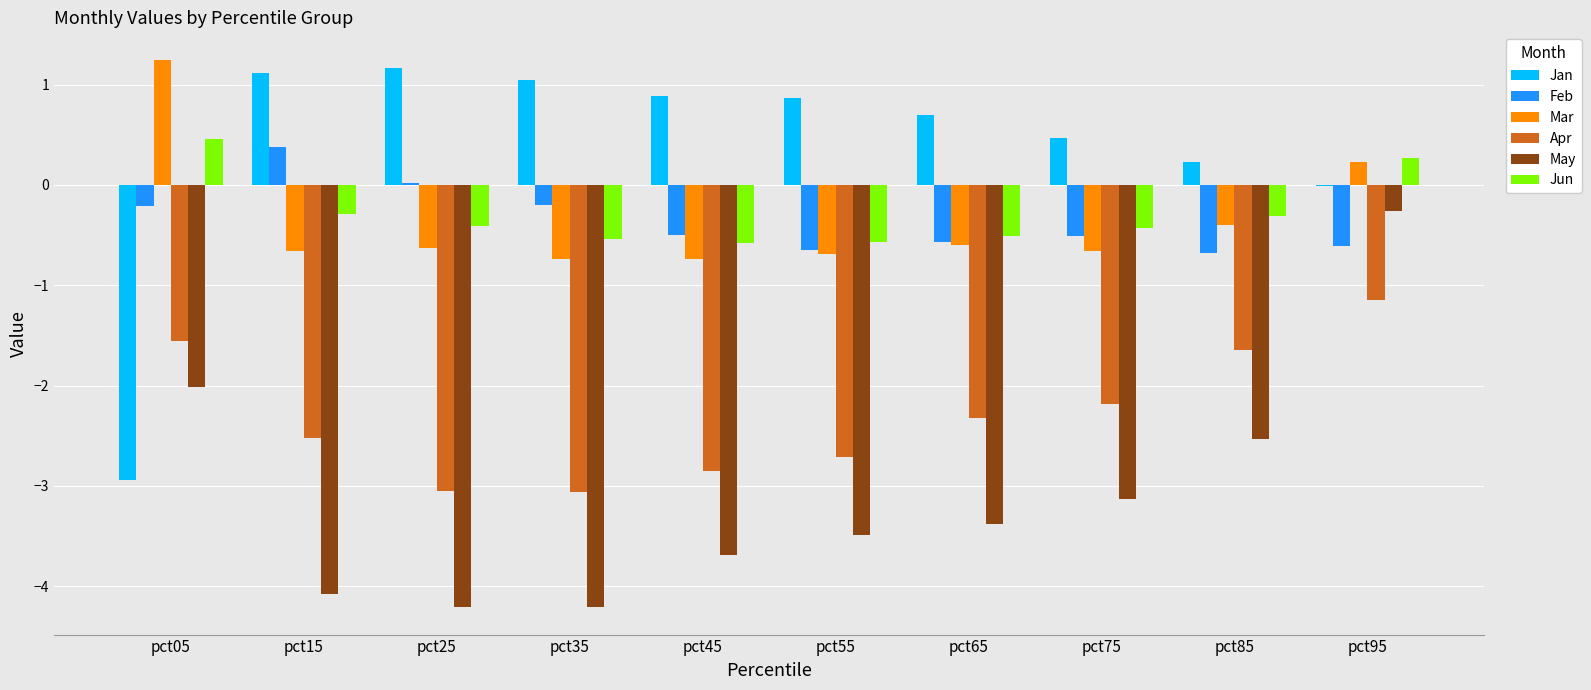

What are all the series names shown in the legend?

Jan, Feb, Mar, Apr, May, Jun